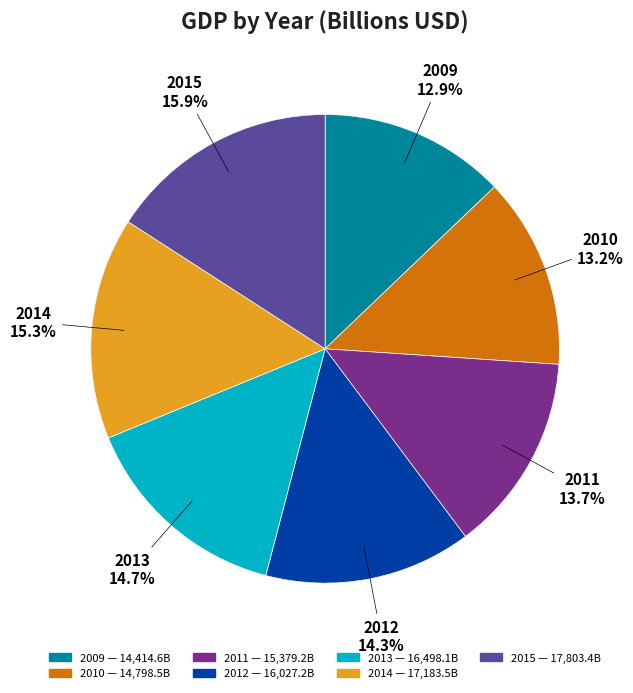

What percentage is the 2009 slice, to the nearest percent?

13%